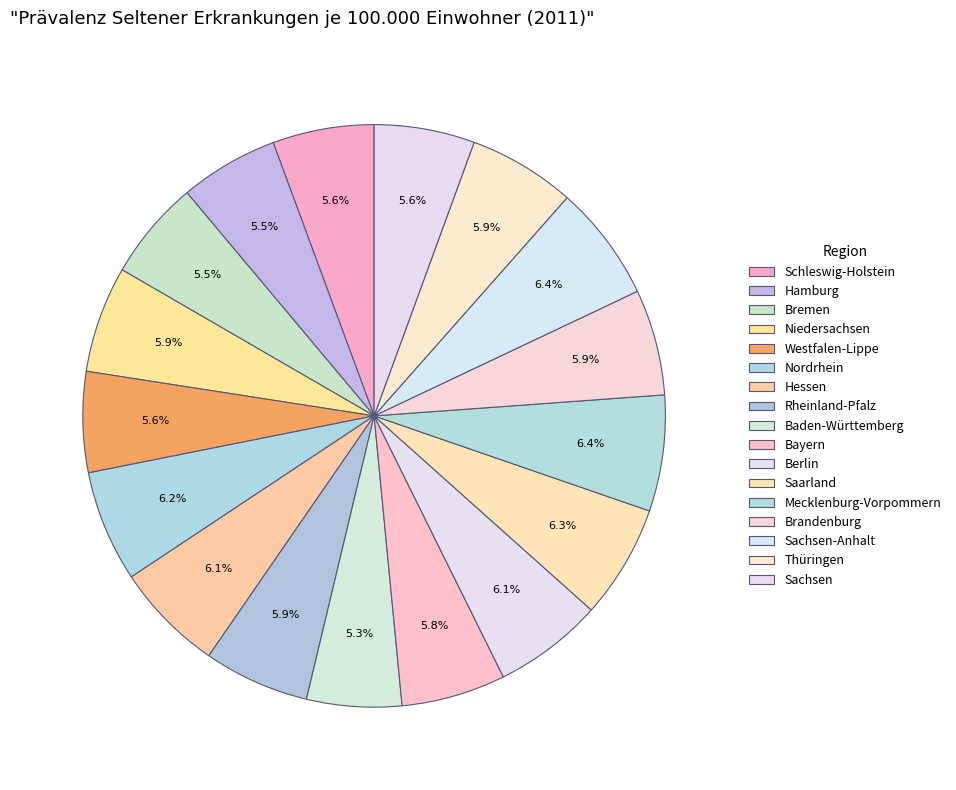

True or false: Sachsen-Anhalt accounts for 6% of the total.

True